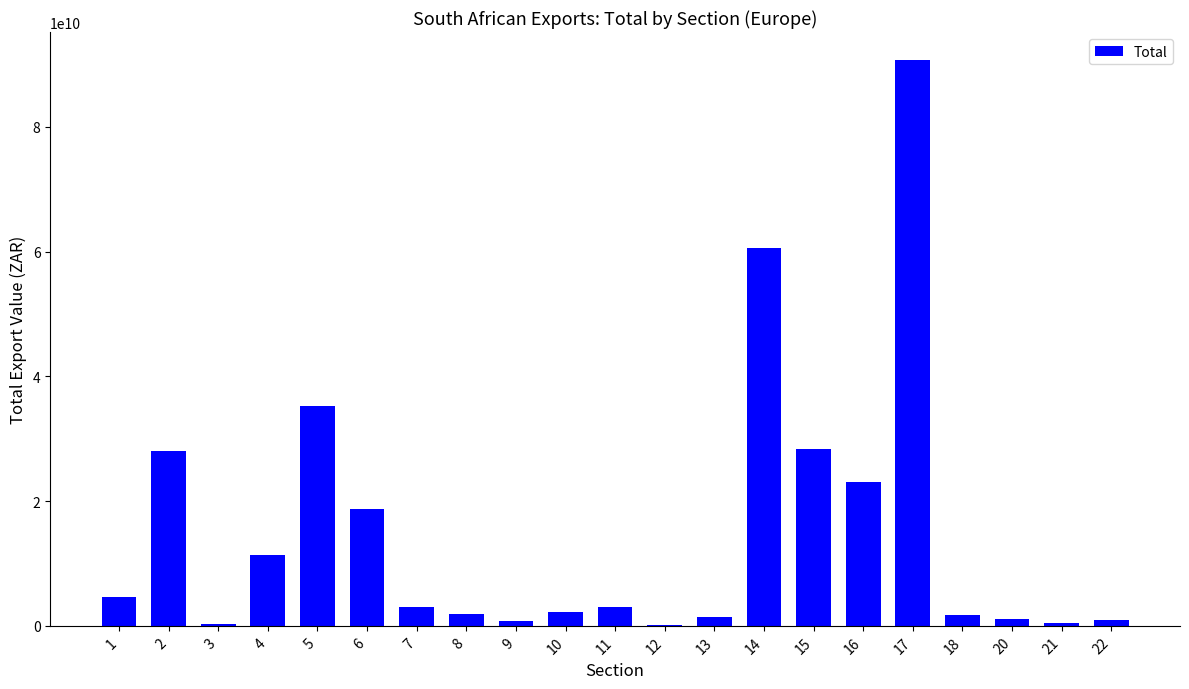

What is the ratio of the value at 10 to the value at 11?

0.7